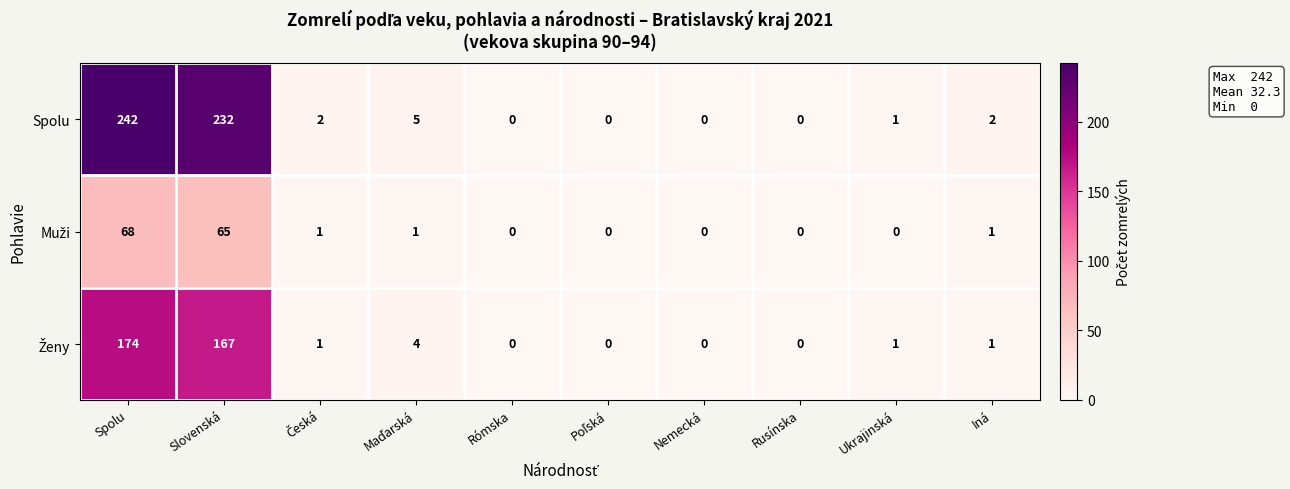

Is it true that Spolu equals -88 at Nemecká?

False